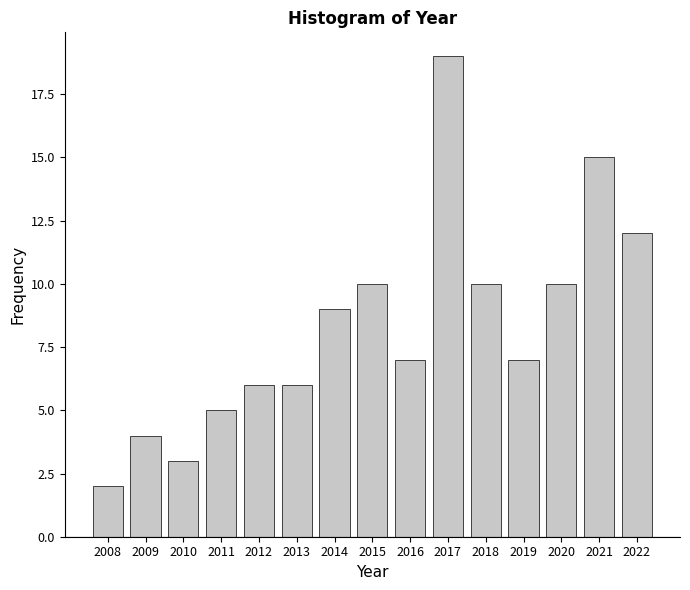

Reading left to right, list all the values displayed in this chart.

2008=2	2009=4	2010=3	2011=5	2012=6	2013=6	2014=9	2015=10	2016=7	2017=19	2018=10	2019=7	2020=10	2021=15	2022=12